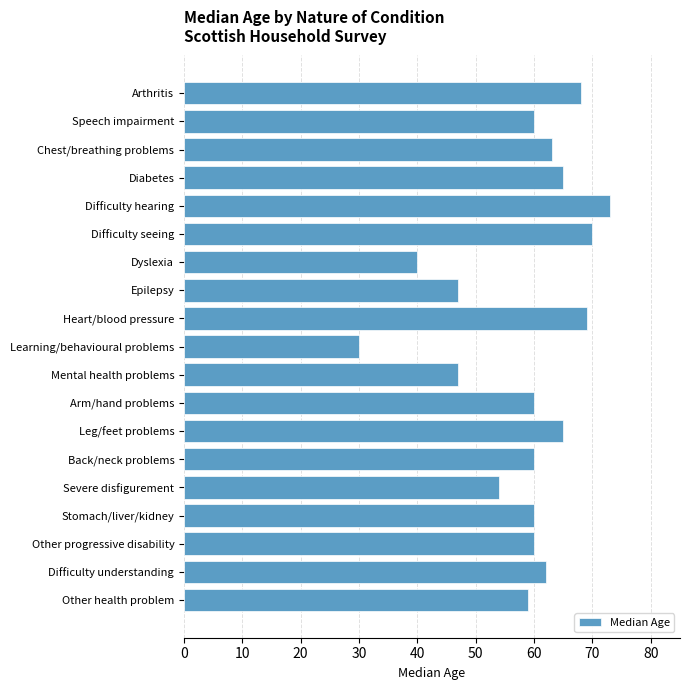

What position from the bottom is Chest/breathing problems?

17